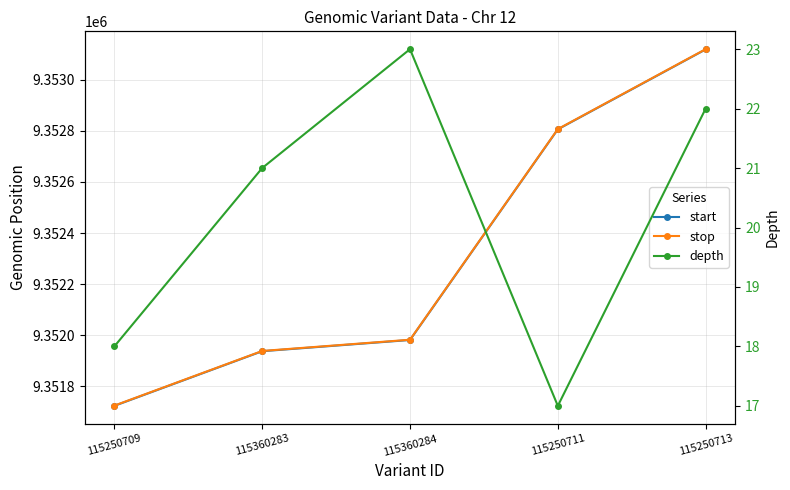

How many data points does each series have?

5